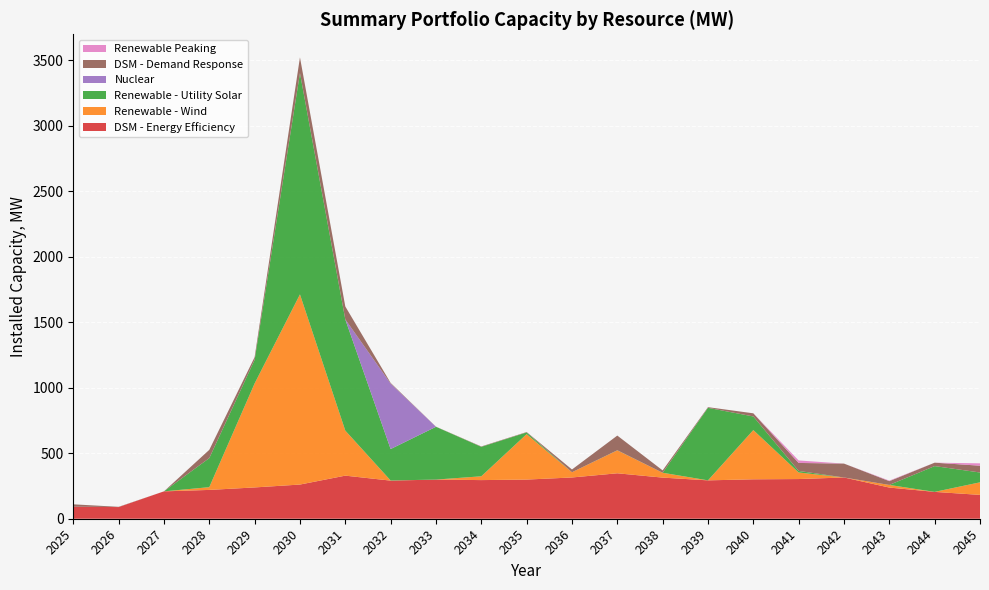

Reading left to right, list all the values displayed in this chart.

DSM - Energy Efficiency: 92	89	209	220	239	261	329	291	299	295	299	315	347	314	293	301	303	315	238	205	182
Renewable - Wind: 0	0	0	21	794	1452	344	1	0	29	347	40	175	37	0	376	50	0	20	0	96
Renewable - Utility Solar: 0	0	0	222	180	1690	849	240	403	225	13	0	1	0	554	104	12	0	0	197	75
Nuclear: 0	0	0	0	0	0	0	500	0	0	0	0	0	0	0	0	0	0	0	0	0
DSM - Demand Response: 18	2	0	63	21	120	99	5	1	3	3	21	112	18	5	24	61	106	29	26	52
Renewable Peaking: 0	0	0	0	0	0	0	0	0	0	0	0	0	0	0	0	19	0	4	0	18